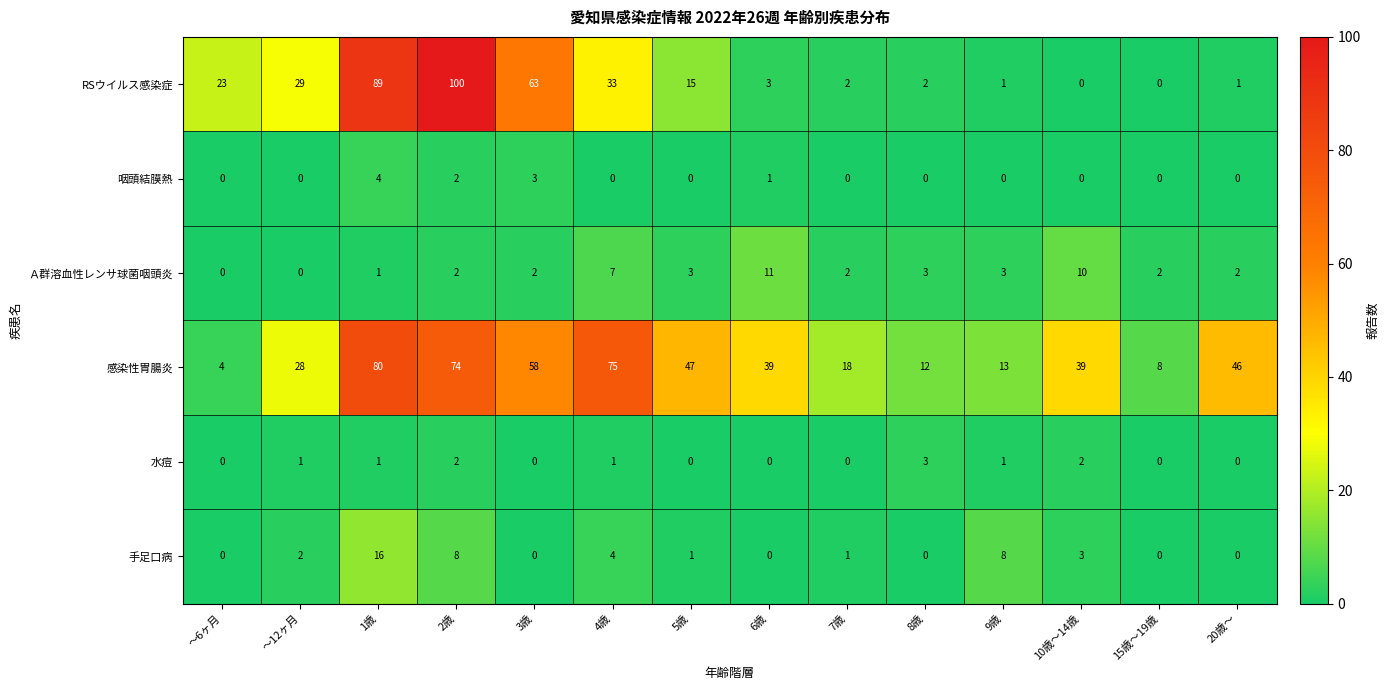

Which series has the widest spread of values?

RSウイルス感染症